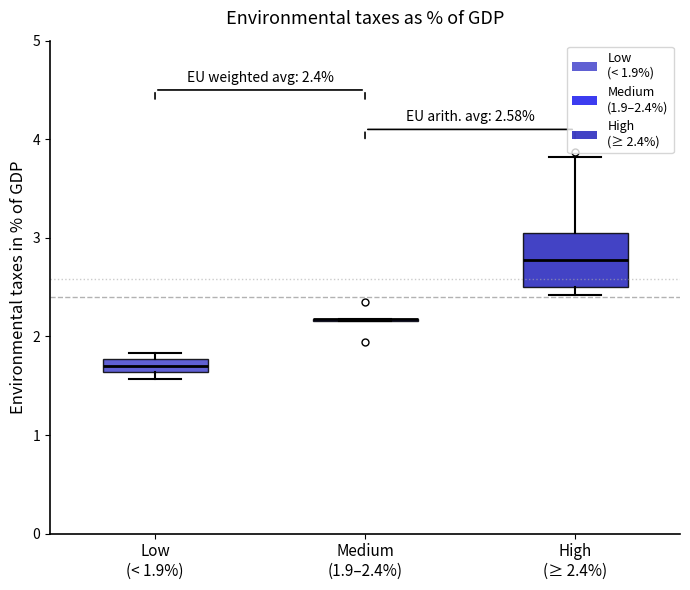

Which box is the tallest, from its lower edge to its upper edge?

High (≥ 2.4%)